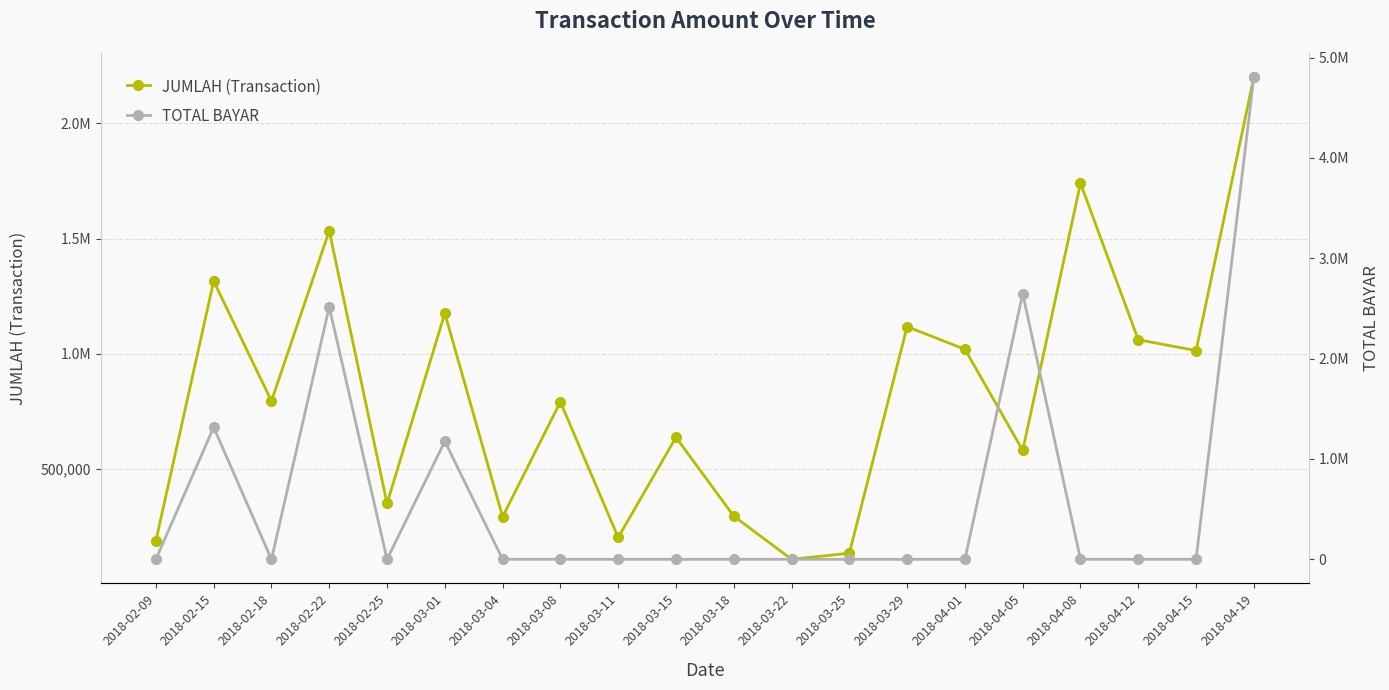

The value of JUMLAH (Transaction) at 2018-02-22 is 1533613. True or false?

True